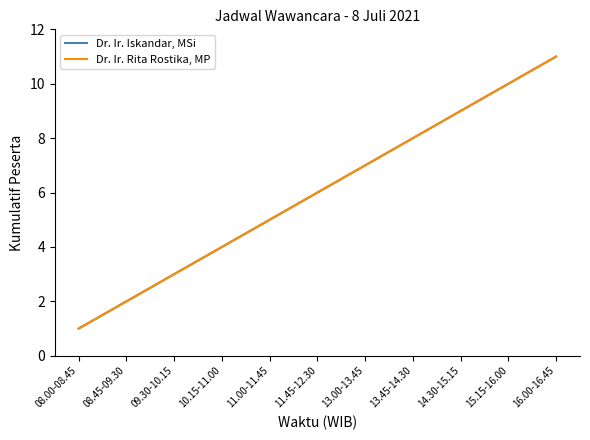

Does the chart display data point markers on the line(s)?

No